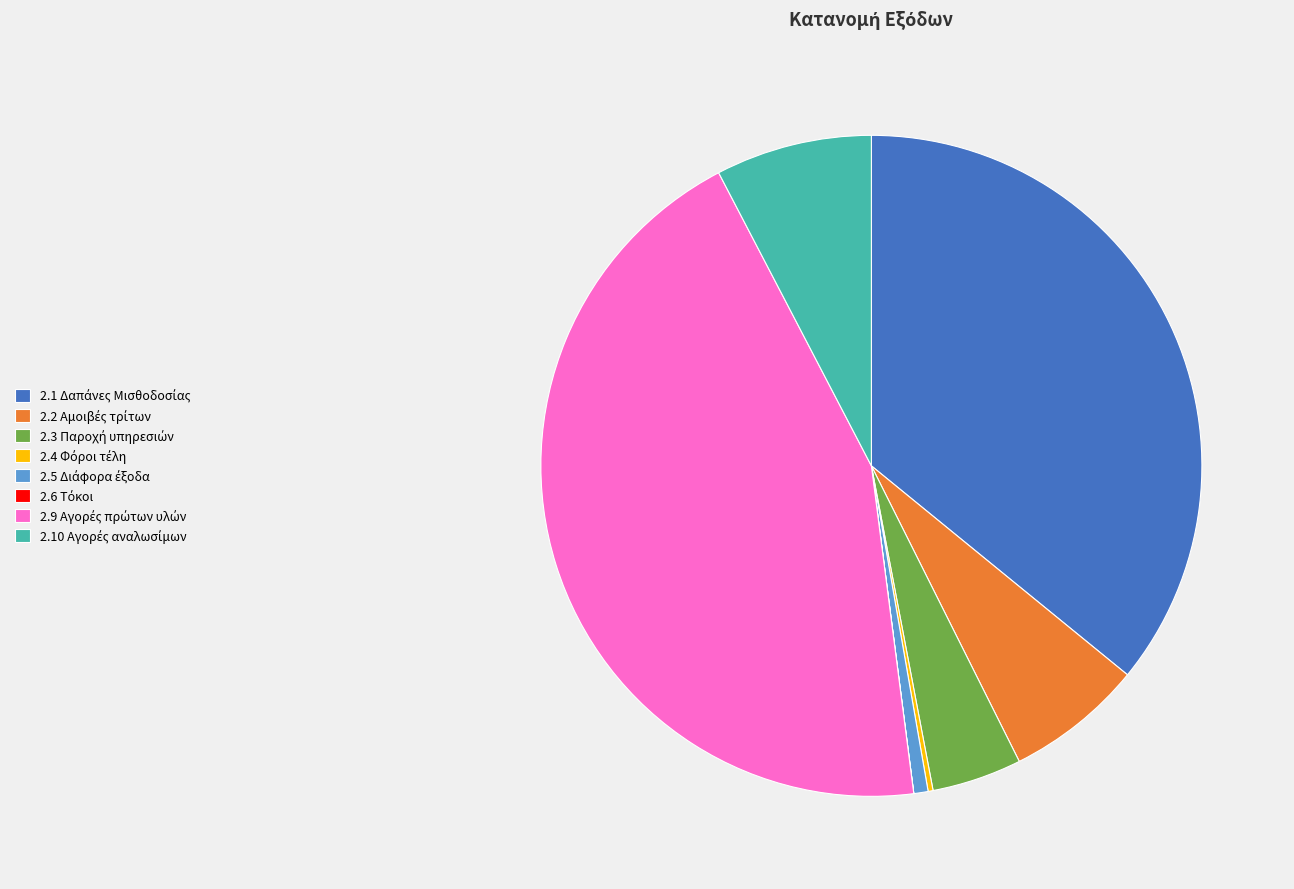

Is there a majority slice in this chart?

No